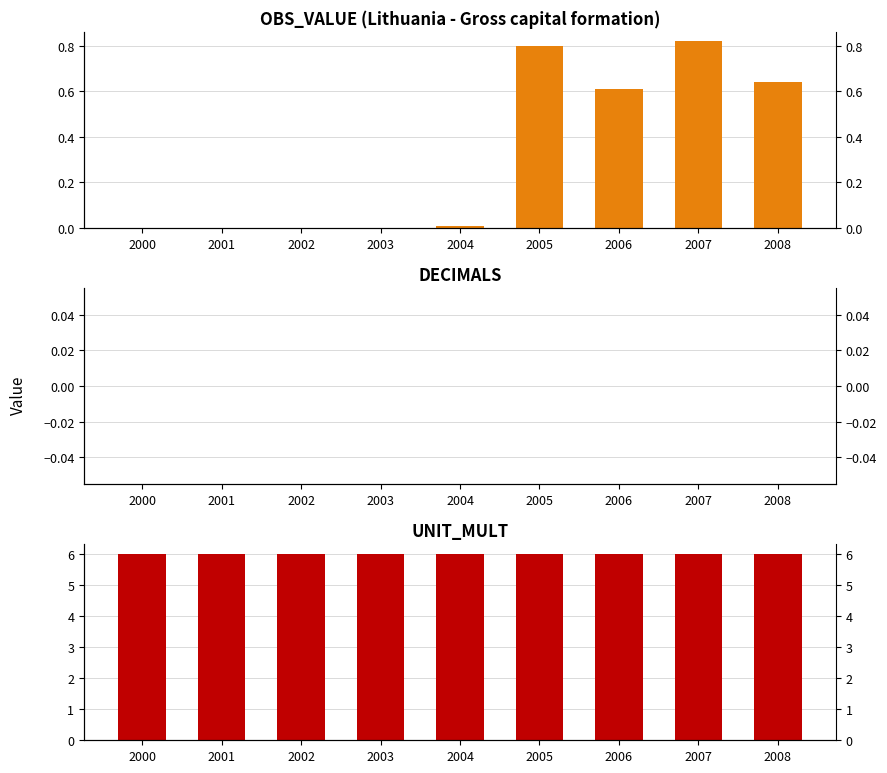

Reading left to right, what are all the values shown in this chart?

OBS_VALUE: 2000=0.0	2001=0.0	2002=0.0	2003=0.0	2004=0.0	2005=0.8	2006=0.6	2007=0.8	2008=0.6
DECIMALS: 2000=0.0	2001=0.0	2002=0.0	2003=0.0	2004=0.0	2005=0.0	2006=0.0	2007=0.0	2008=0.0
UNIT_MULT: 2000=6.0	2001=6.0	2002=6.0	2003=6.0	2004=6.0	2005=6.0	2006=6.0	2007=6.0	2008=6.0